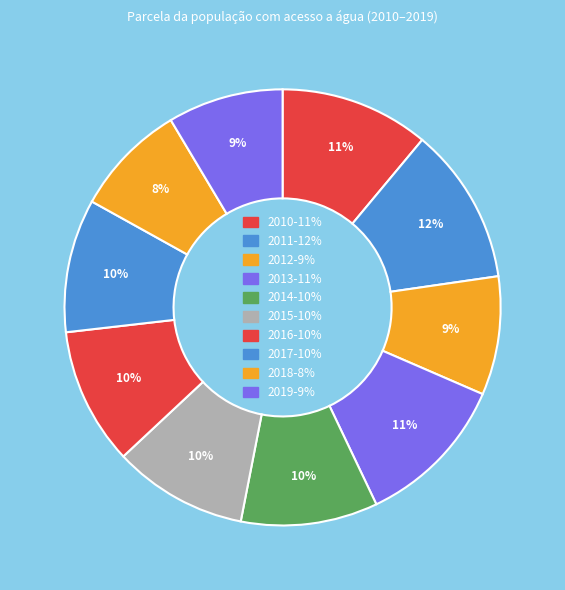

Which category has the smallest portion of the pie?

2018